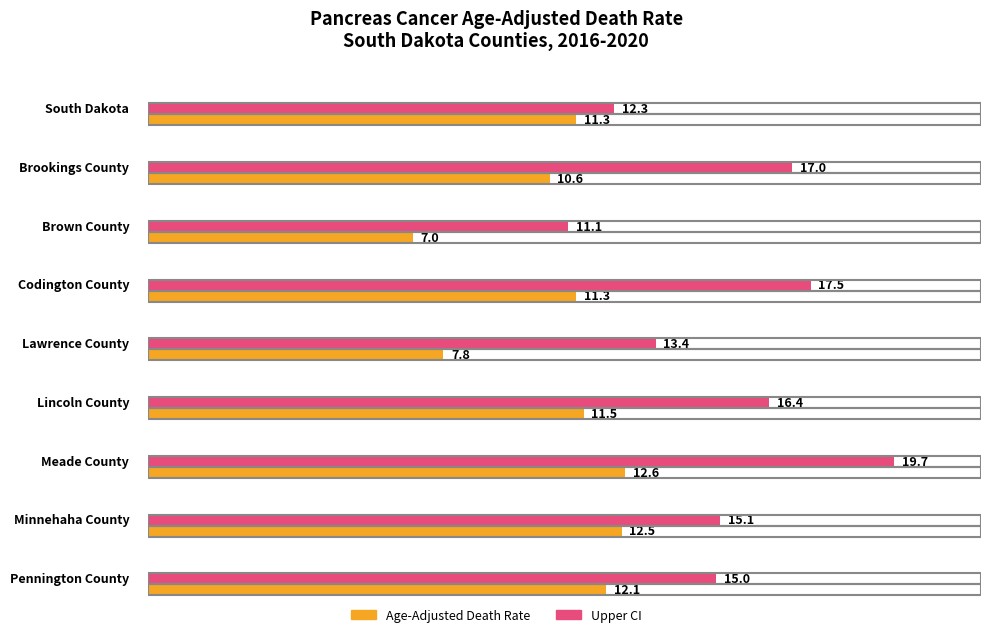

The Upper CI series shows 28.0 at Brookings County. True or false?

False